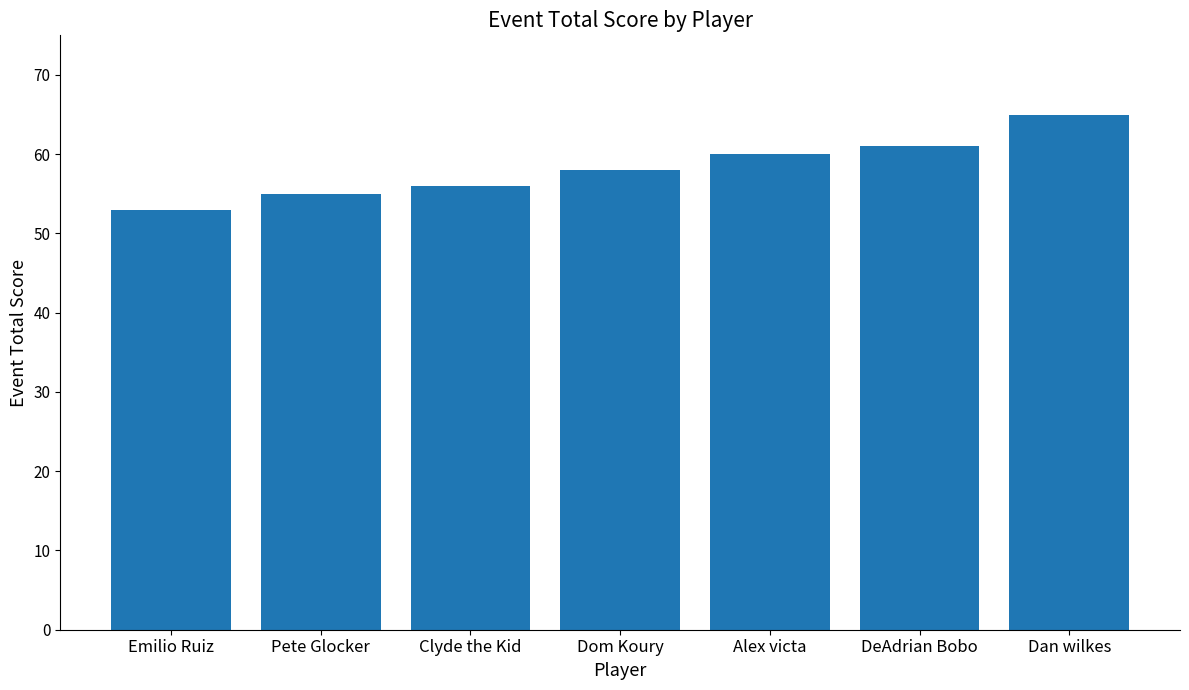

What position from the left is DeAdrian Bobo?

6